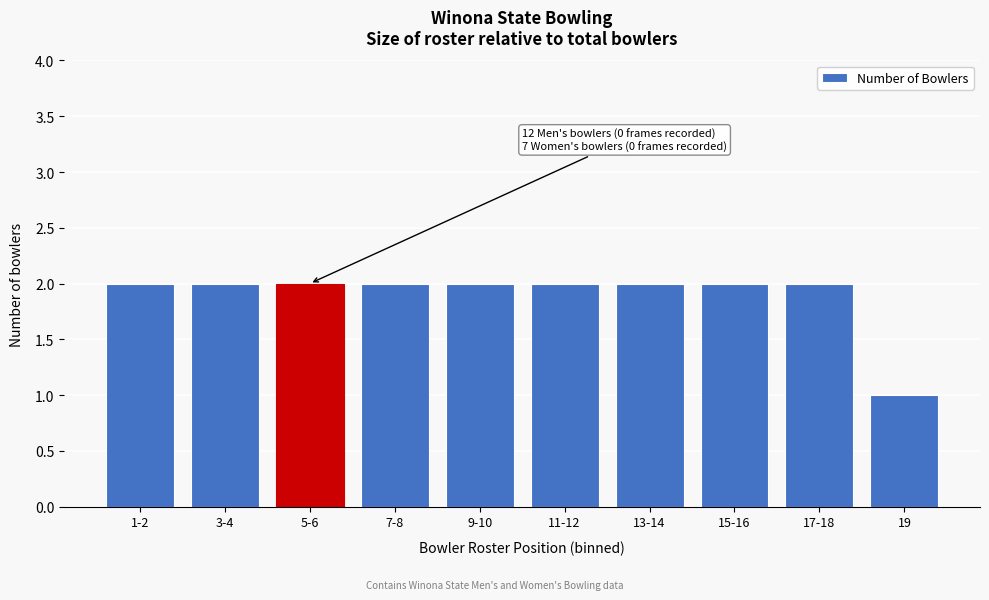

Reading right to left, what are all the values shown in this chart?

1	2	2	2	2	2	2	2	2	2